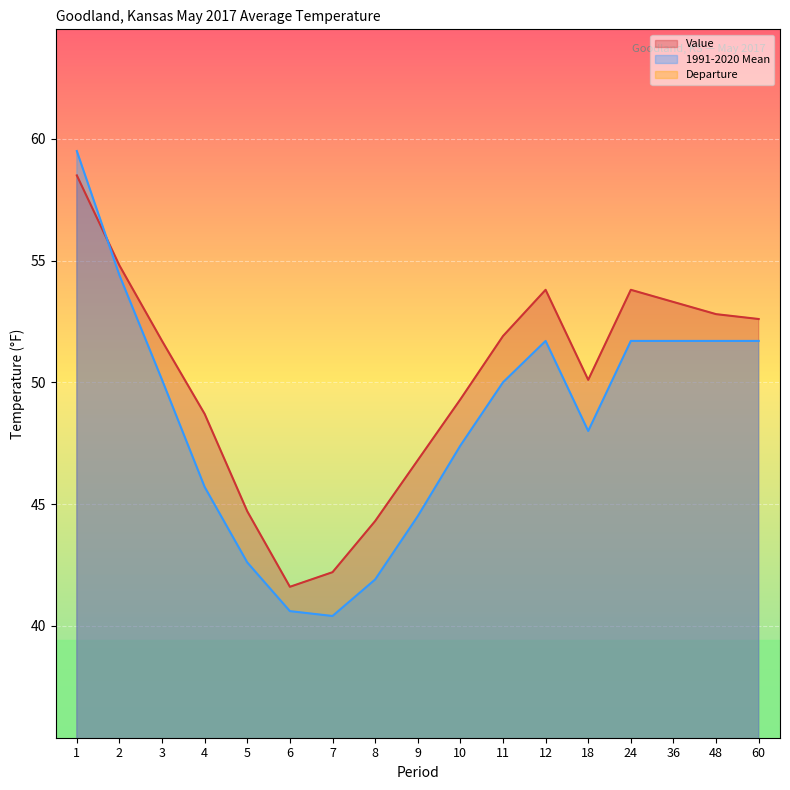

The value of Value at 10 is 49.3. True or false?

True